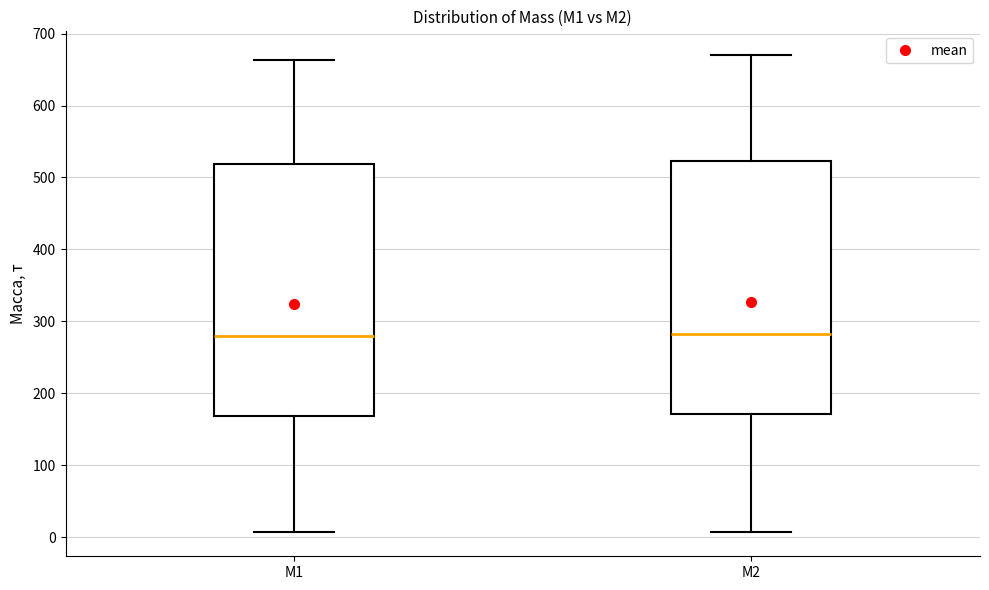

Reading left to right, transcribe this box plot: for each box, give where its median line is, the range the box spans, and where its two whiskers end, as read against the y-axis. The values are not printed on the chart, so give them approximately, as read against the axis.

M1: median 280, box 170 to 520, whiskers 10 to 660
M2: median 280, box 170 to 520, whiskers 10 to 670